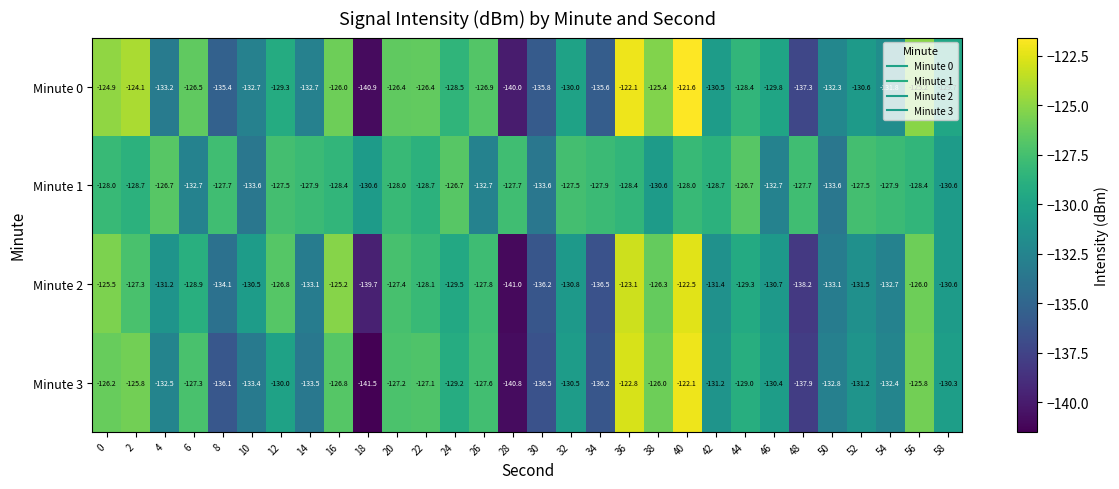

What is the highest value of the Minute 3 series?

-122.1